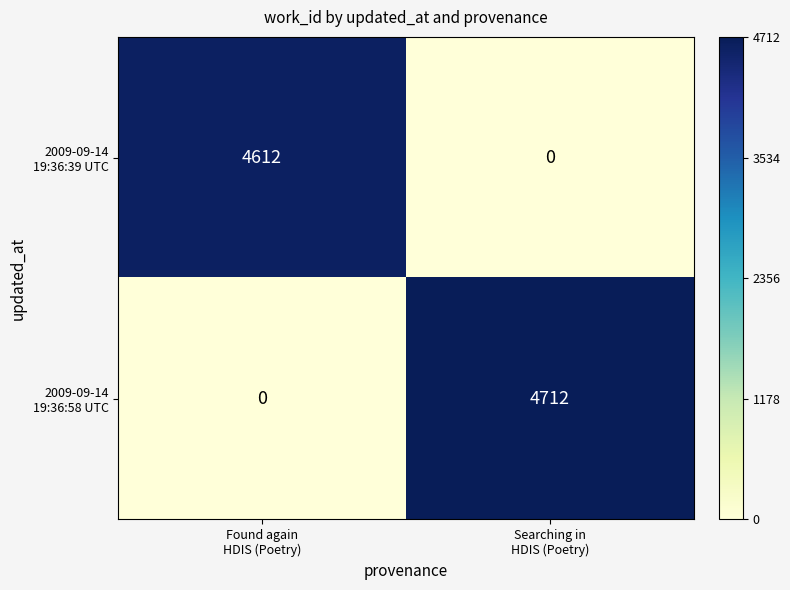

What is the greatest value displayed?

4712